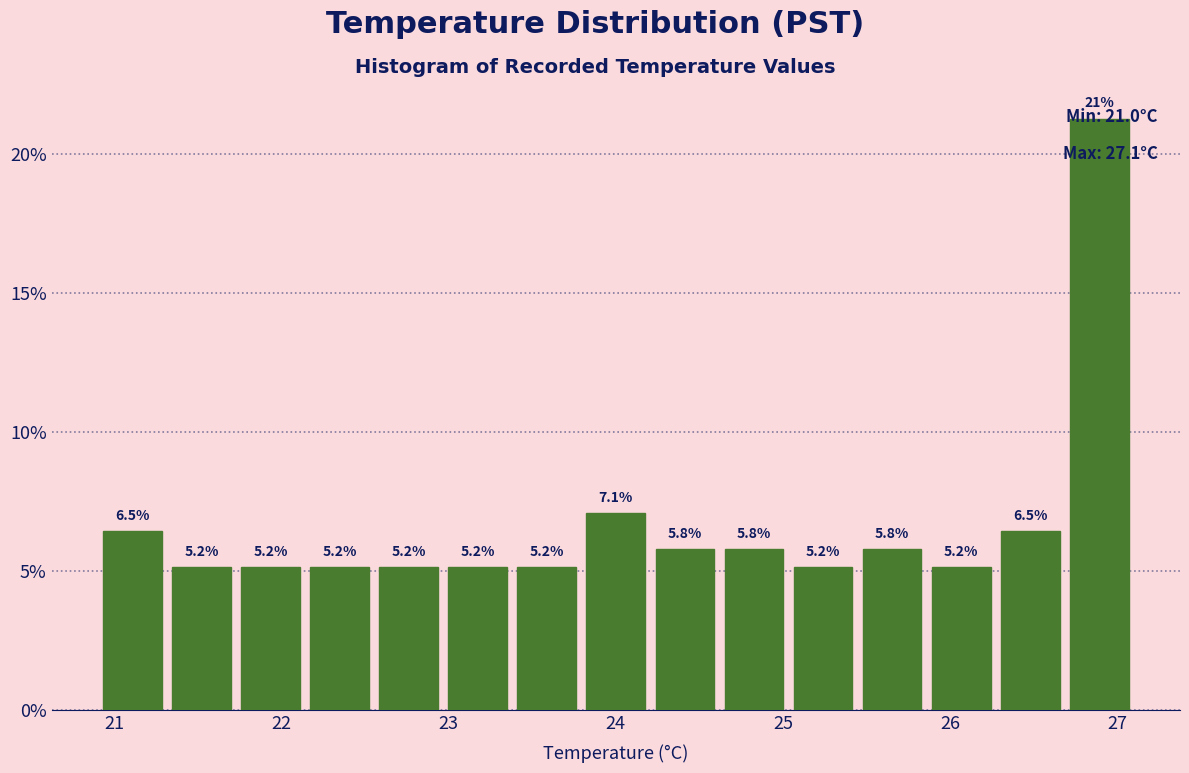

Which range on the x-axis has the tallest bar?

26.7 to 27.1